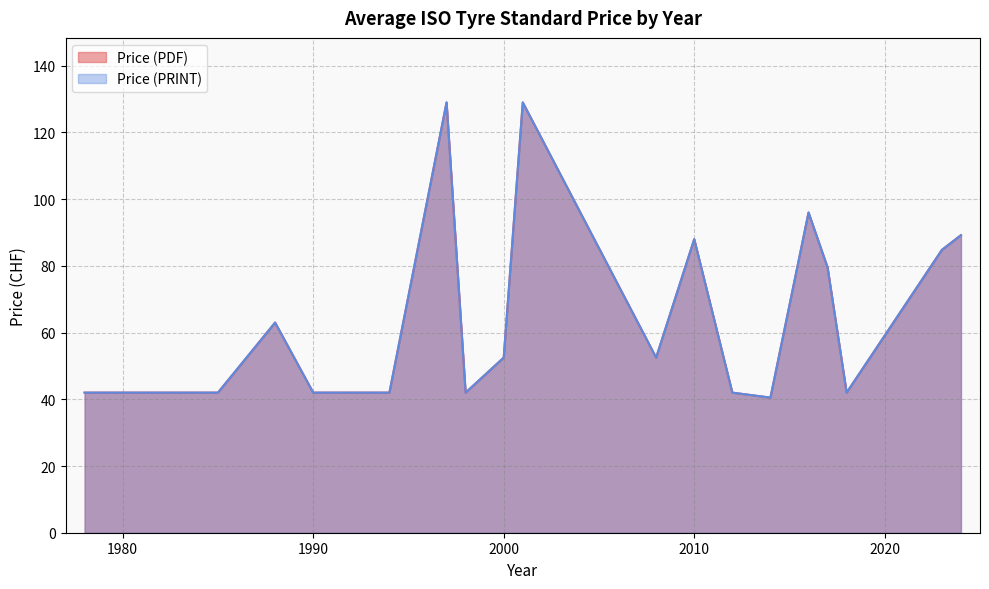

Does the chart display data point markers on the line(s)?

No